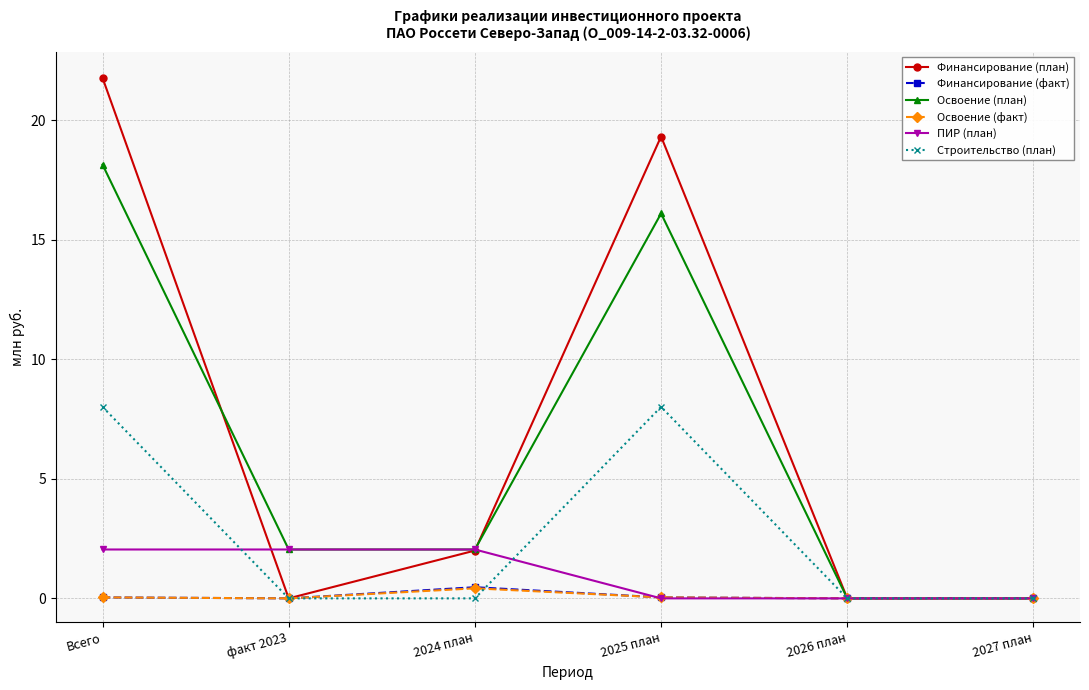

Does the chart display data point markers on the line(s)?

Yes